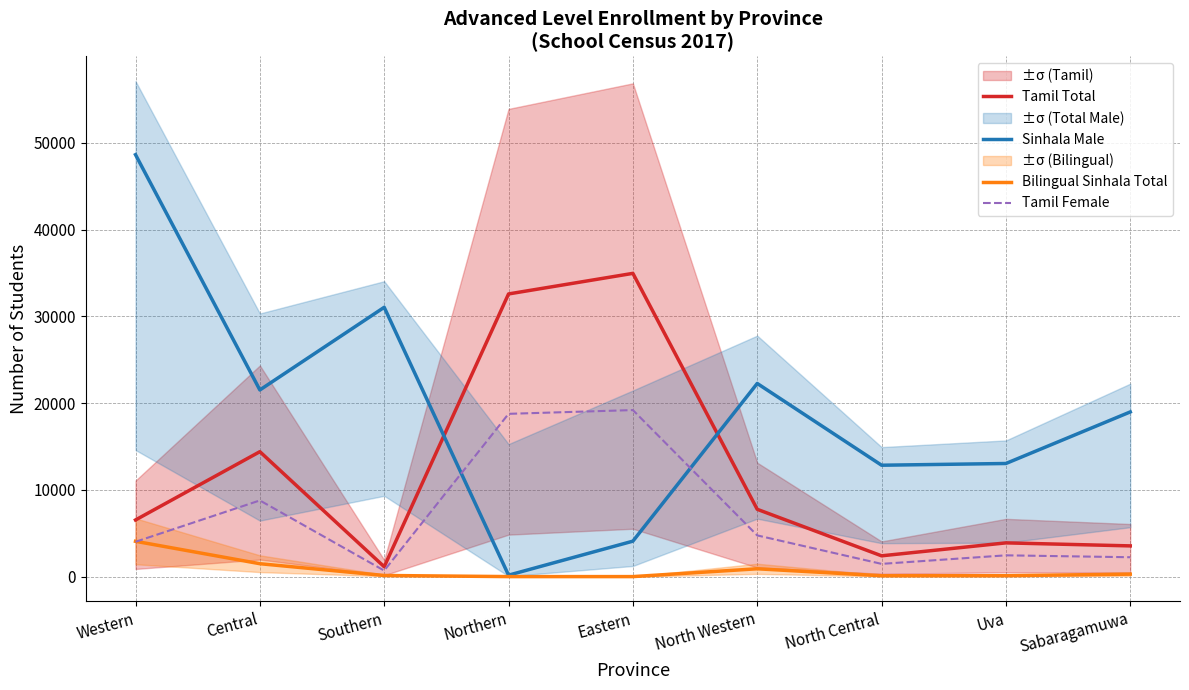

Reading right to left, list all the values displayed in this chart.

Tamil Total: 3541	3889	2396	7758	34959	32586	1136	14402	6529
Sinhala Male: 18985	13040	12840	22266	4086	165	31046	21517	48640
Bilingual Sinhala Total: 282	107	100	901	0	0	130	1487	4070
Tamil Female: 2233	2452	1467	4749	19197	18765	692	8780	4014